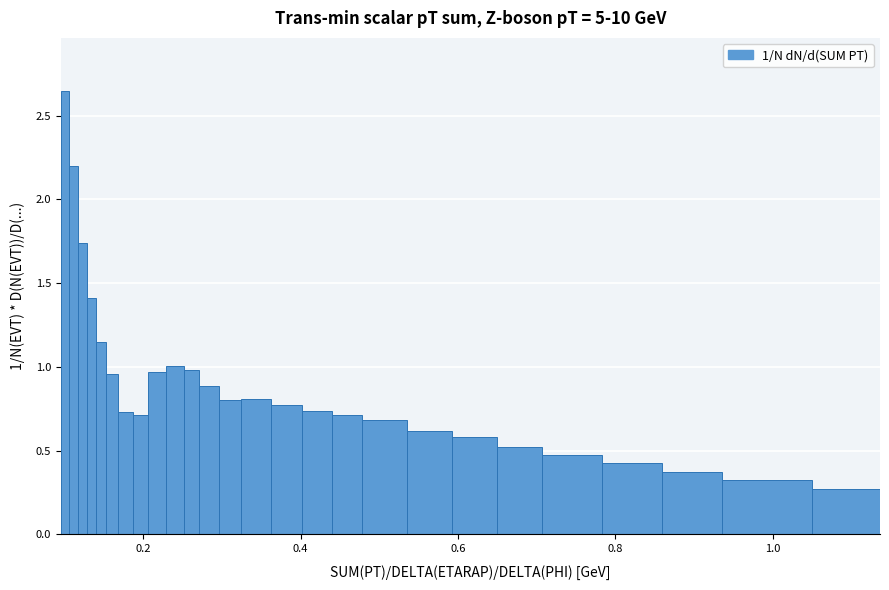

Read against the x-axis, roughly where is the centre of the tallest bar?

0.10